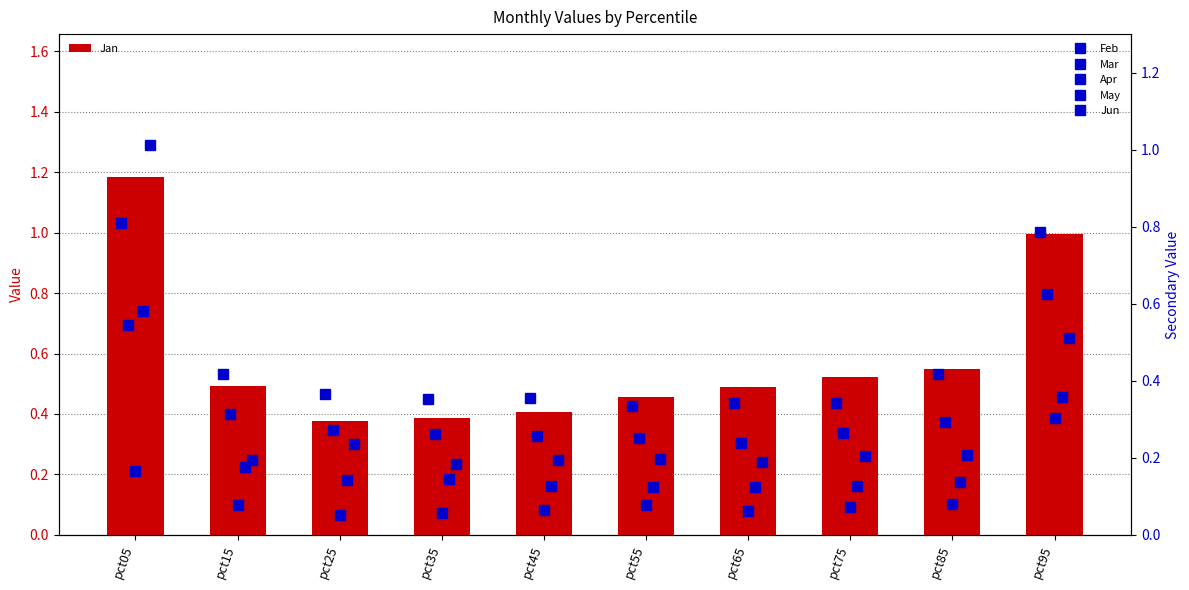

At pct45, list the series in order from smallest to largest.

Apr, May, Jun, Mar, Feb, Jan